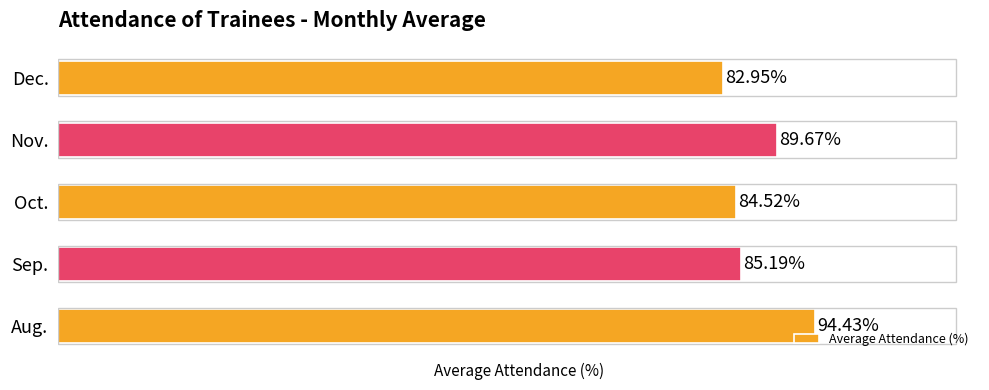

Where is the data nearest to the value 88?

Nov.